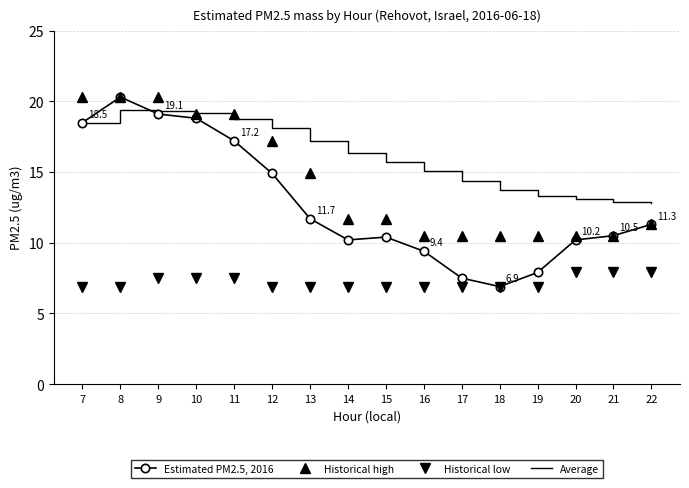

What is the approximate value of Historical high at 18?

10.5